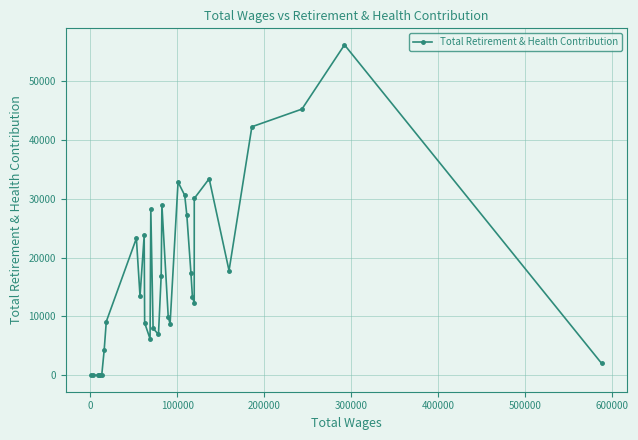

What is the difference between the maximum and minimum values?

56198